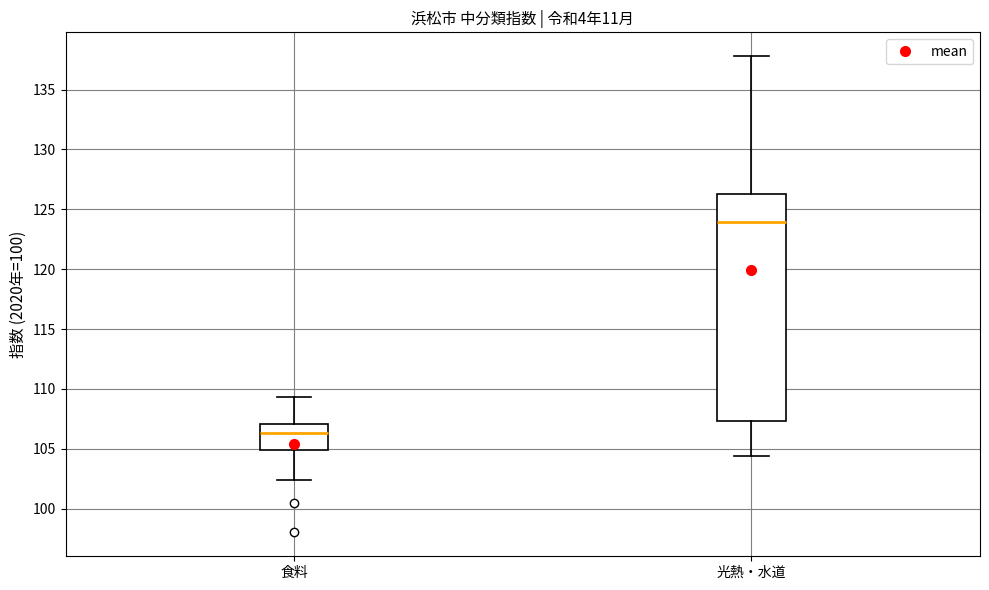

Reading left to right, transcribe this box plot: for each box, give where its median line is, the range the box spans, and where its two whiskers end, as read against the y-axis. The values are not printed on the chart, so give them approximately, as read against the axis.

食料: median 106.5, box 105.0 to 107.0, whiskers 102.5 to 109.5
光熱・水道: median 124.0, box 107.5 to 126.5, whiskers 104.5 to 138.0